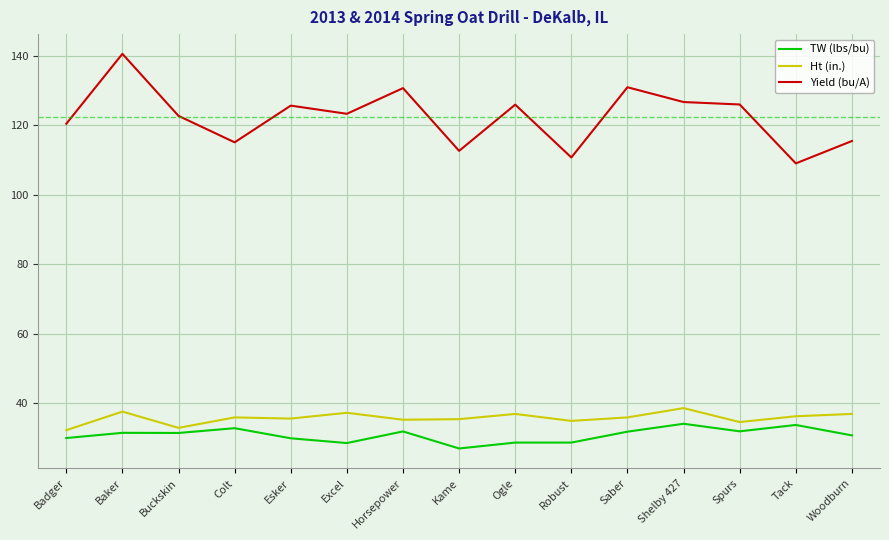

At which label does Yield (bu/A) first exceed 123?

Baker